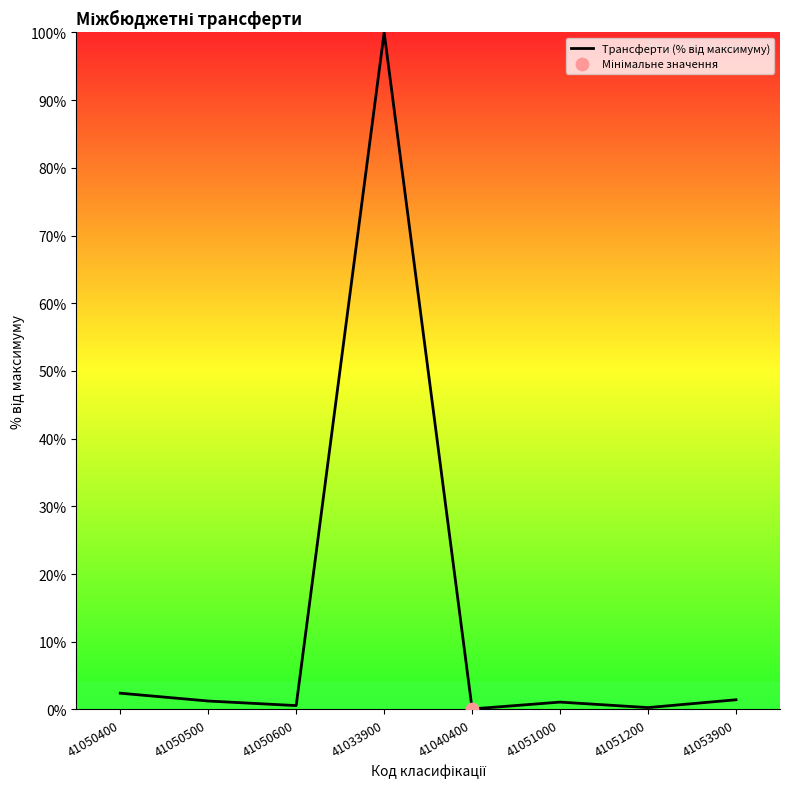

At which category does the chart reach its peak across all series?

41033900